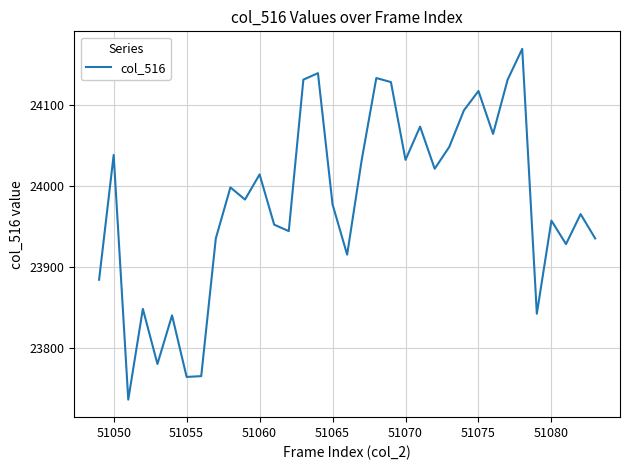

What is the difference between the maximum and minimum values?

433